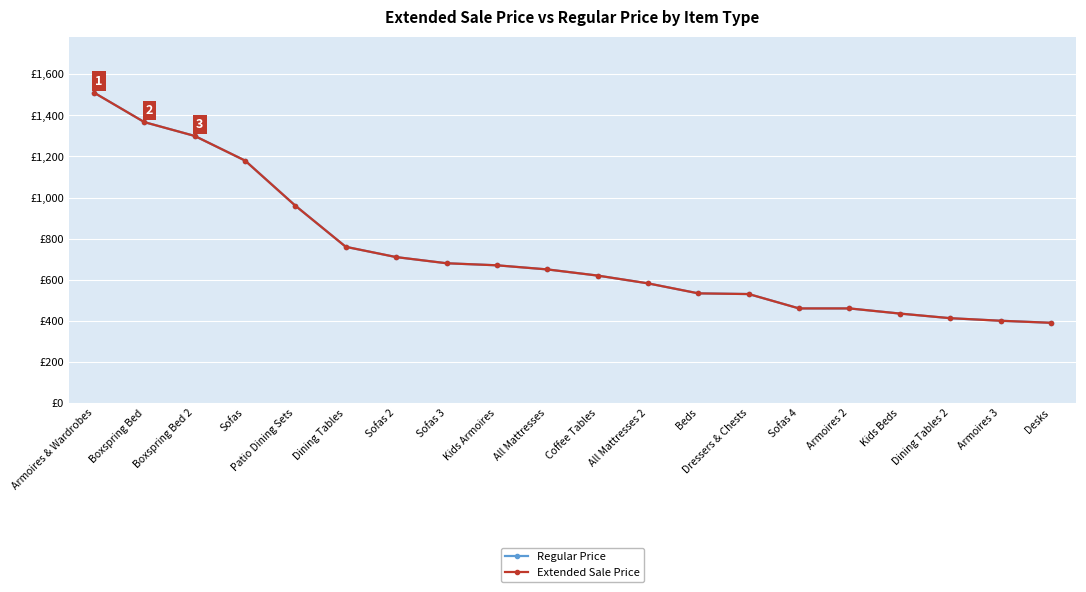

Which label corresponds to the largest value in the chart?

Armoires & Wardrobes